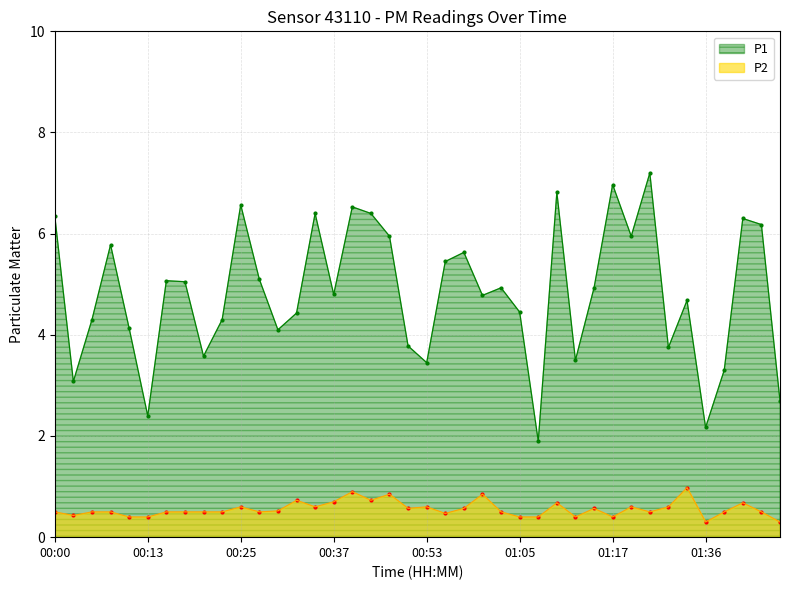

What is the total value across all series at 00:47?

6.8